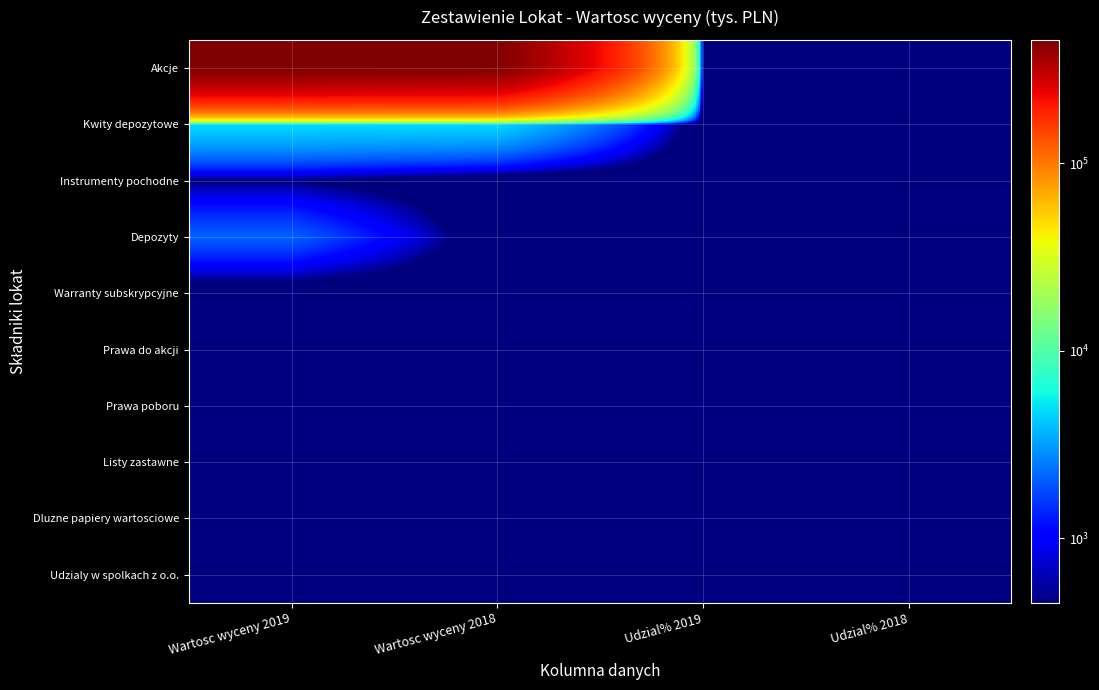

Reading left to right, list all the values displayed in this chart.

Akcje: Wartosc wyceny 2019=452951.0	Wartosc wyceny 2018=445725.0	Udzial% 2019=86.7	Udzial% 2018=85.2
Kwity depozytowe: Wartosc wyceny 2019=4774.0	Wartosc wyceny 2018=4656.0	Udzial% 2019=0.9	Udzial% 2018=0.9
Instrumenty pochodne: Wartosc wyceny 2019=414.0	Wartosc wyceny 2018=0.0	Udzial% 2019=0.1	Udzial% 2018=0.0
Depozyty: Wartosc wyceny 2019=2081.0	Wartosc wyceny 2018=0.0	Udzial% 2019=0.4	Udzial% 2018=0.0
Warranty subskrypcyjne: Wartosc wyceny 2019=0.0	Wartosc wyceny 2018=0.0	Udzial% 2019=0.0	Udzial% 2018=0.0
Prawa do akcji: Wartosc wyceny 2019=0.0	Wartosc wyceny 2018=0.0	Udzial% 2019=0.0	Udzial% 2018=0.0
Prawa poboru: Wartosc wyceny 2019=0.0	Wartosc wyceny 2018=0.0	Udzial% 2019=0.0	Udzial% 2018=0.0
Listy zastawne: Wartosc wyceny 2019=0.0	Wartosc wyceny 2018=0.0	Udzial% 2019=0.0	Udzial% 2018=0.0
Dluzne papiery wartosciowe: Wartosc wyceny 2019=0.0	Wartosc wyceny 2018=0.0	Udzial% 2019=0.0	Udzial% 2018=0.0
Udzialy w spolkach z o.o.: Wartosc wyceny 2019=0.0	Wartosc wyceny 2018=0.0	Udzial% 2019=0.0	Udzial% 2018=0.0